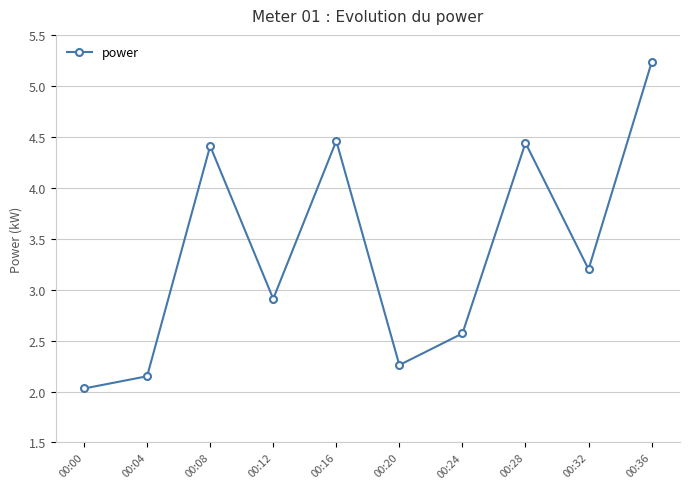

What is the change in value from 00:16 to 00:36?

+0.8